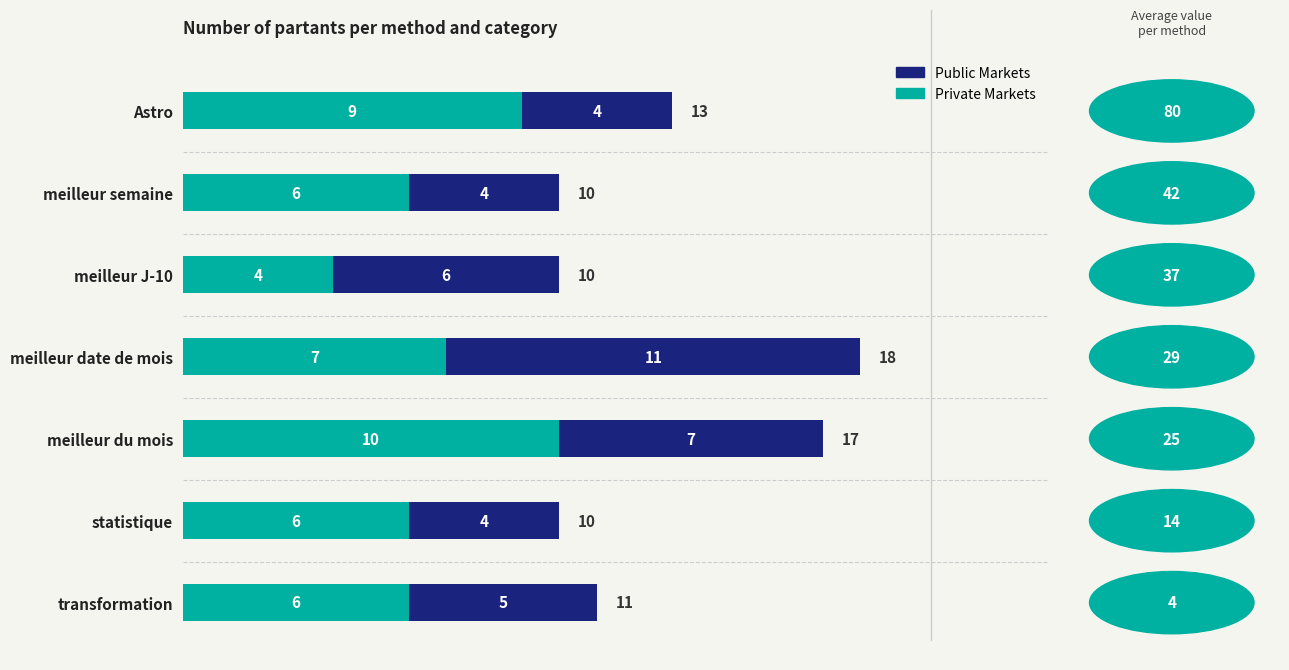

Count the Private Markets values in the range 6 to 9.

5